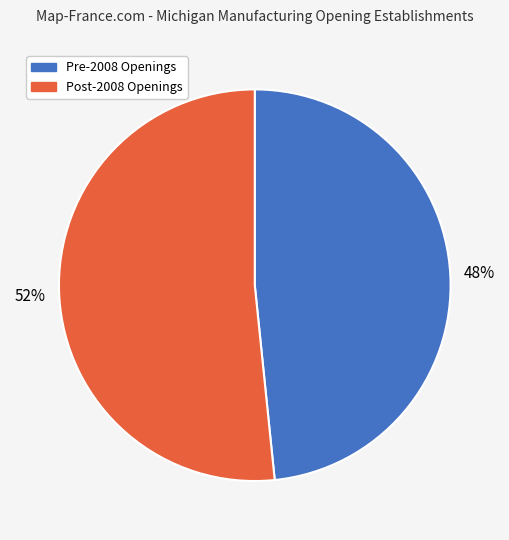

To the nearest percent, what is the average slice percentage?

50%